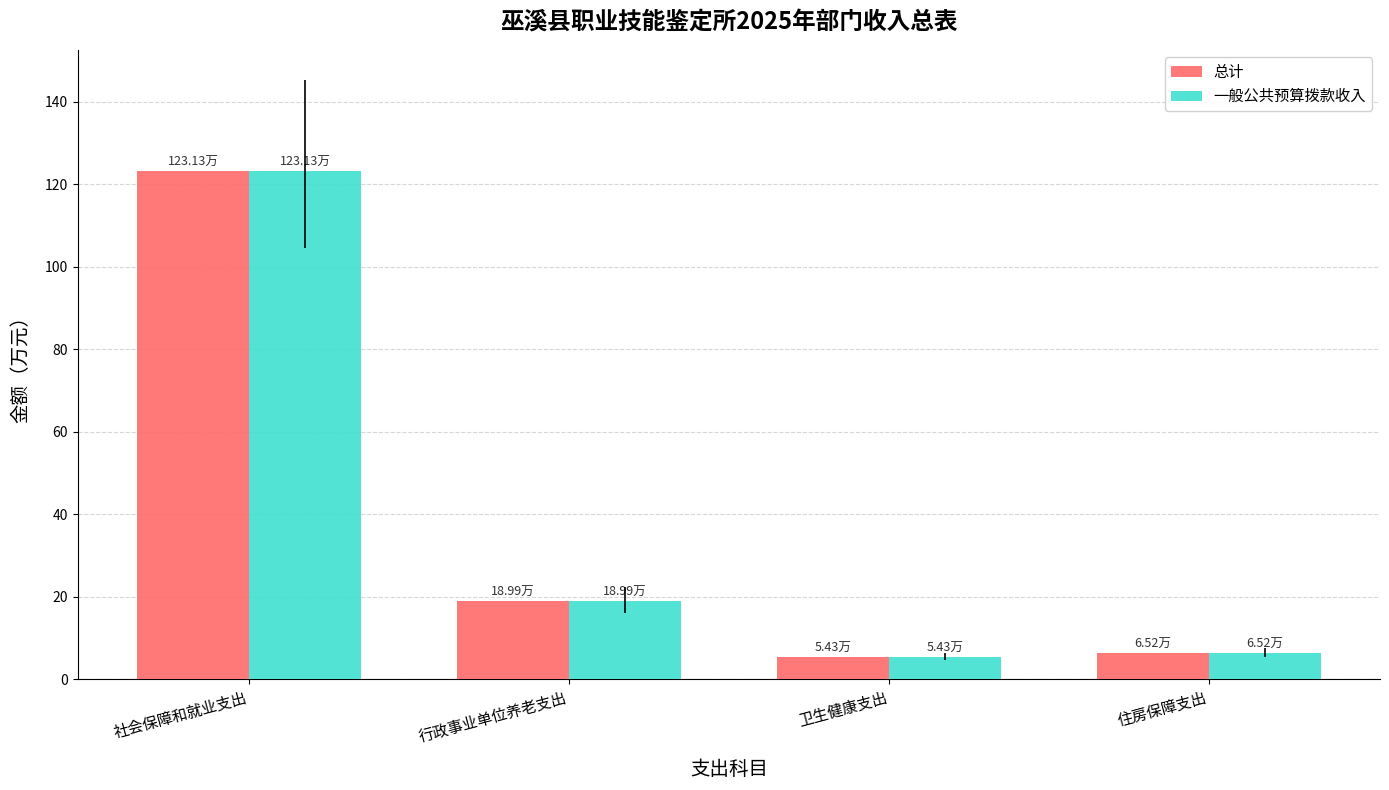

What is the difference between the second highest and minimum values in the 一般公共预算拨款收入 series?

13.6